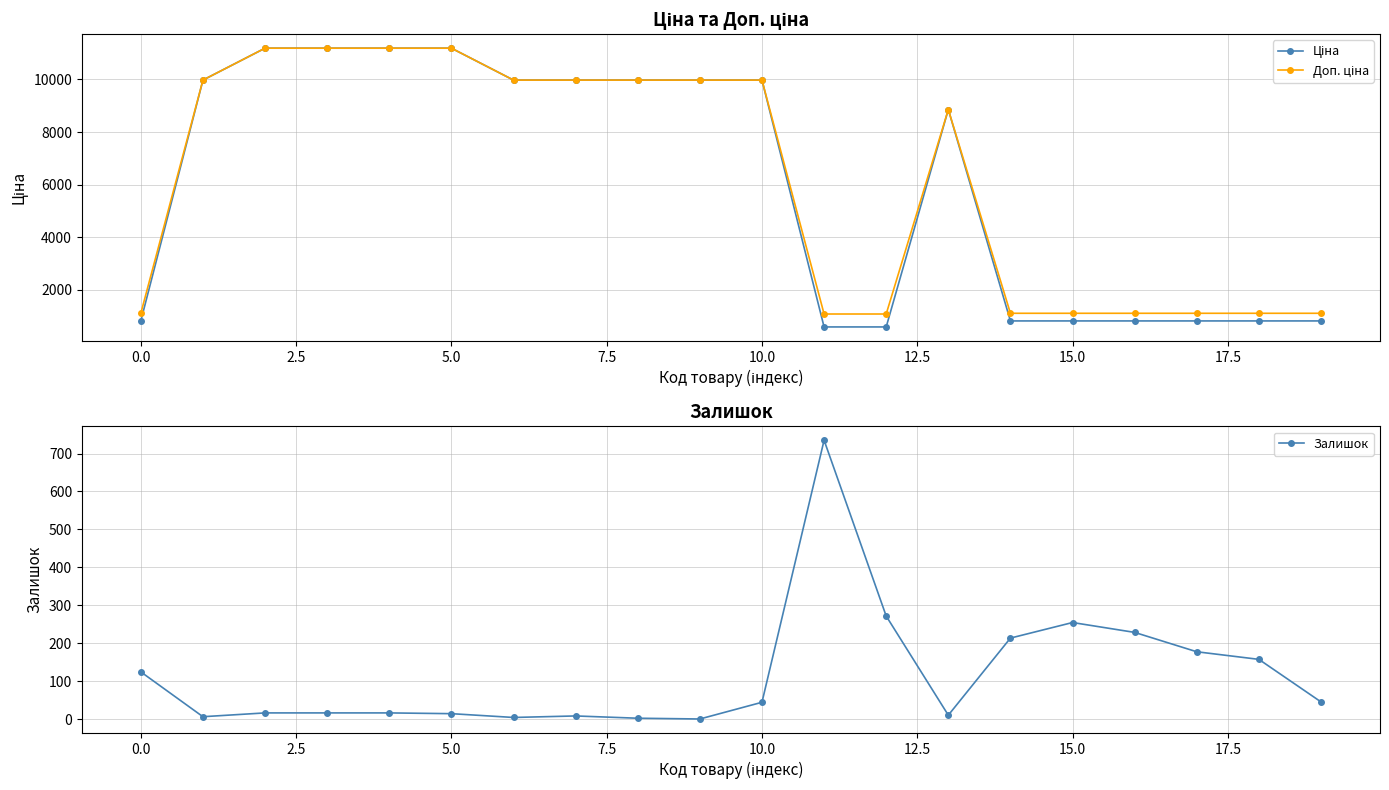

Reading left to right, transcribe all the data shown in this chart.

Ціна: 818.5	9975.0	11188.2	11188.2	11188.2	11188.2	9975.0	9975.0	9975.0	9975.0	9975.0	589.9	589.9	8856.7	818.5	818.5	818.5	818.5	818.5	818.5
Доп. ціна: 1109.2	9975.0	11188.2	11188.2	11188.2	11188.2	9975.0	9975.0	9975.0	9975.0	9975.0	1081.7	1081.7	8856.7	1109.2	1109.2	1109.2	1109.2	1109.2	1109.2
Залишок: 125.0	7.0	17.0	17.0	17.0	15.0	5.0	9.0	3.0	1.0	45.0	735.0	272.0	11.0	214.0	255.0	229.0	178.0	158.0	46.0